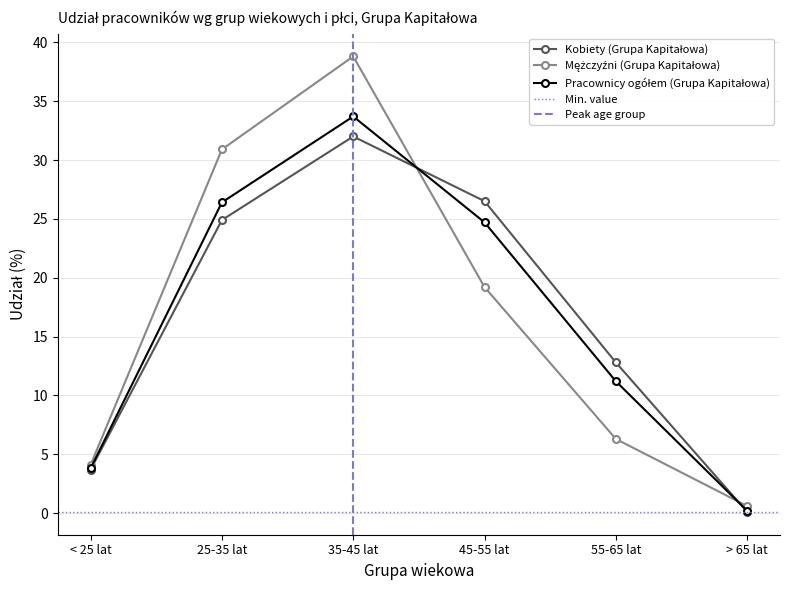

At how many categories does at least one series exceed 29?

2